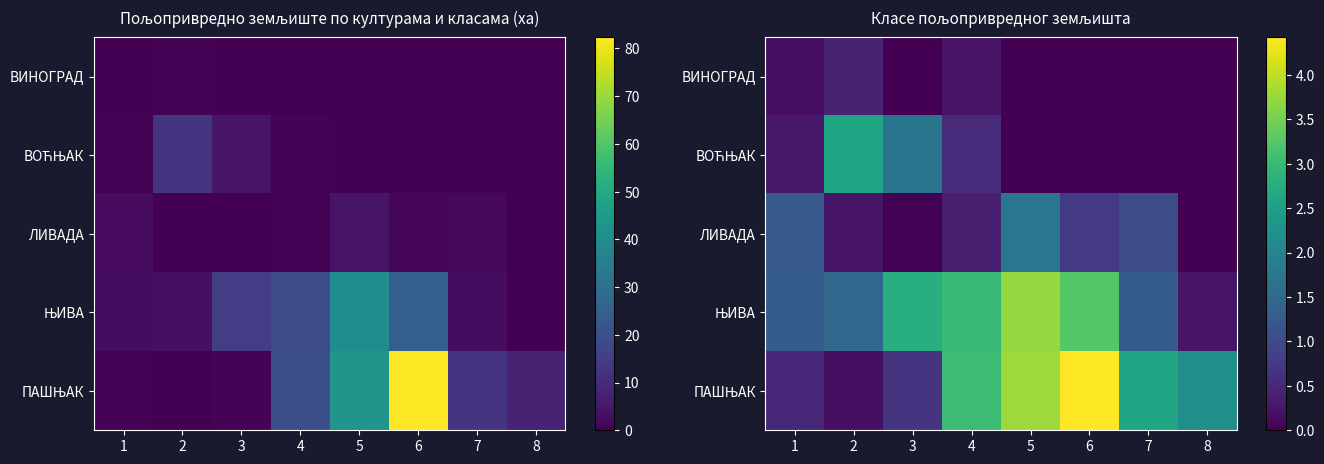

List the series in order of their peak value, highest first.

ПАШЊАК, ЊИВА, ВОЋЊАК, ЛИВАДА, ВИНОГРАД